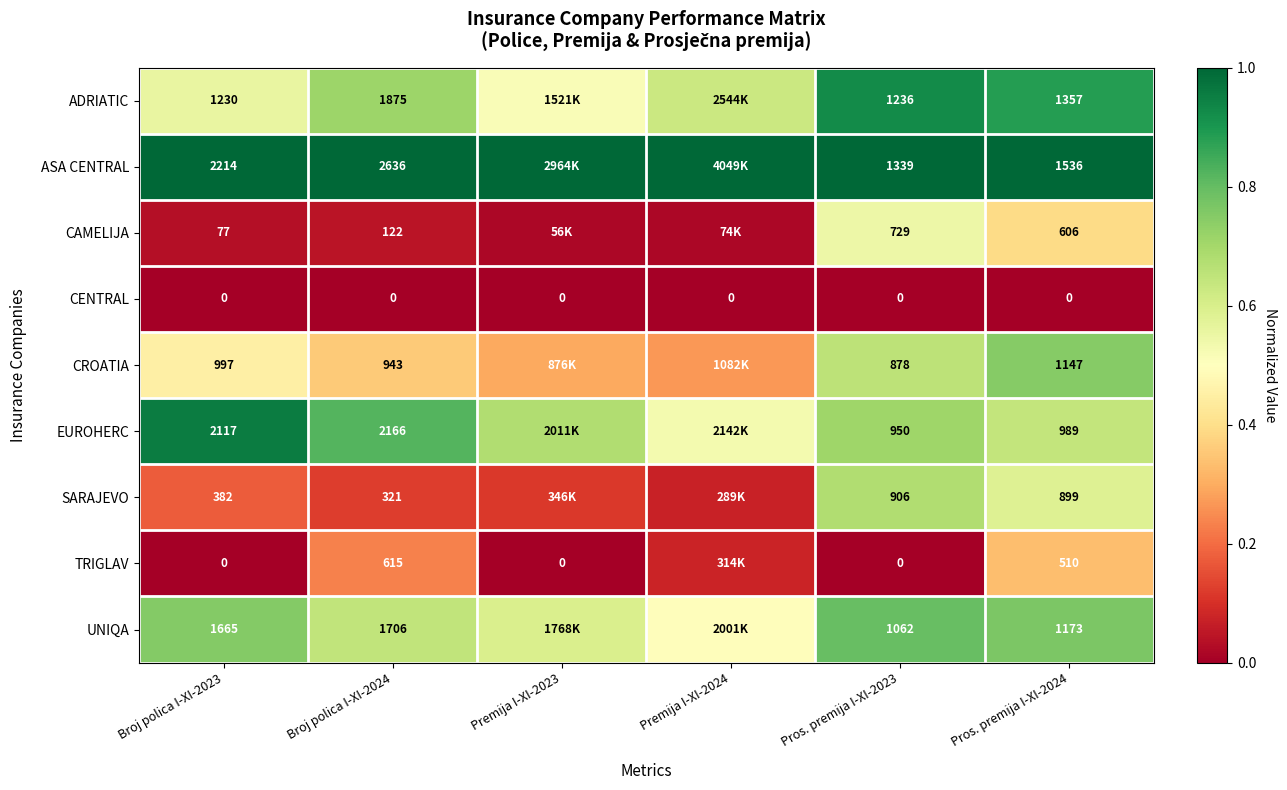

Between Broj polica I-XI-2024 and Pros. premija I-XI-2023, which series saw the biggest shift?

ASA CENTRAL